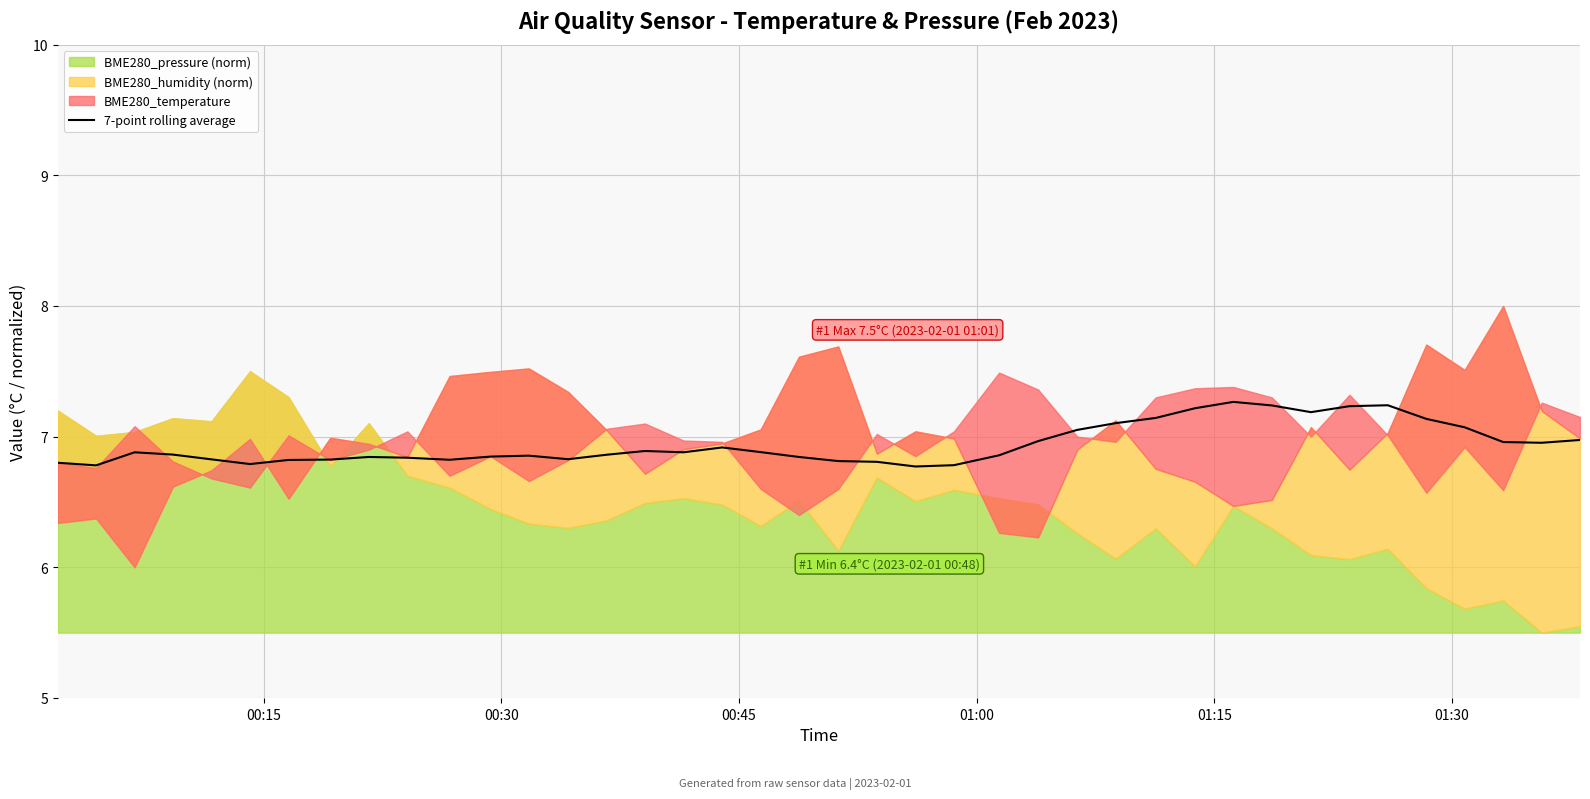

What is the minimum value for 7-point rolling average?

6.8